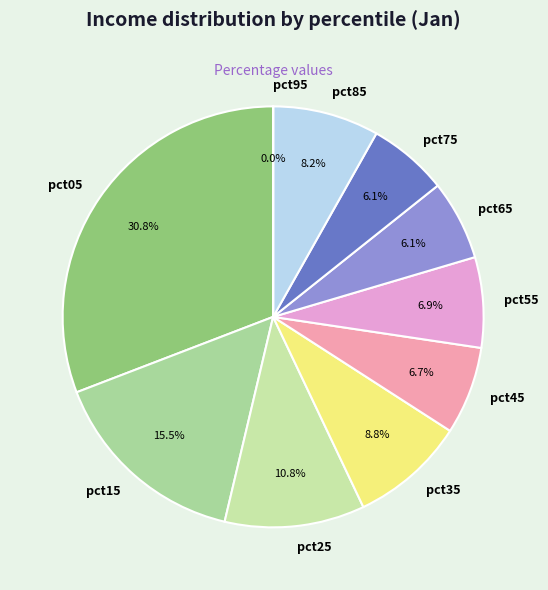

What percentage is the pct55 slice, to the nearest percent?

7%